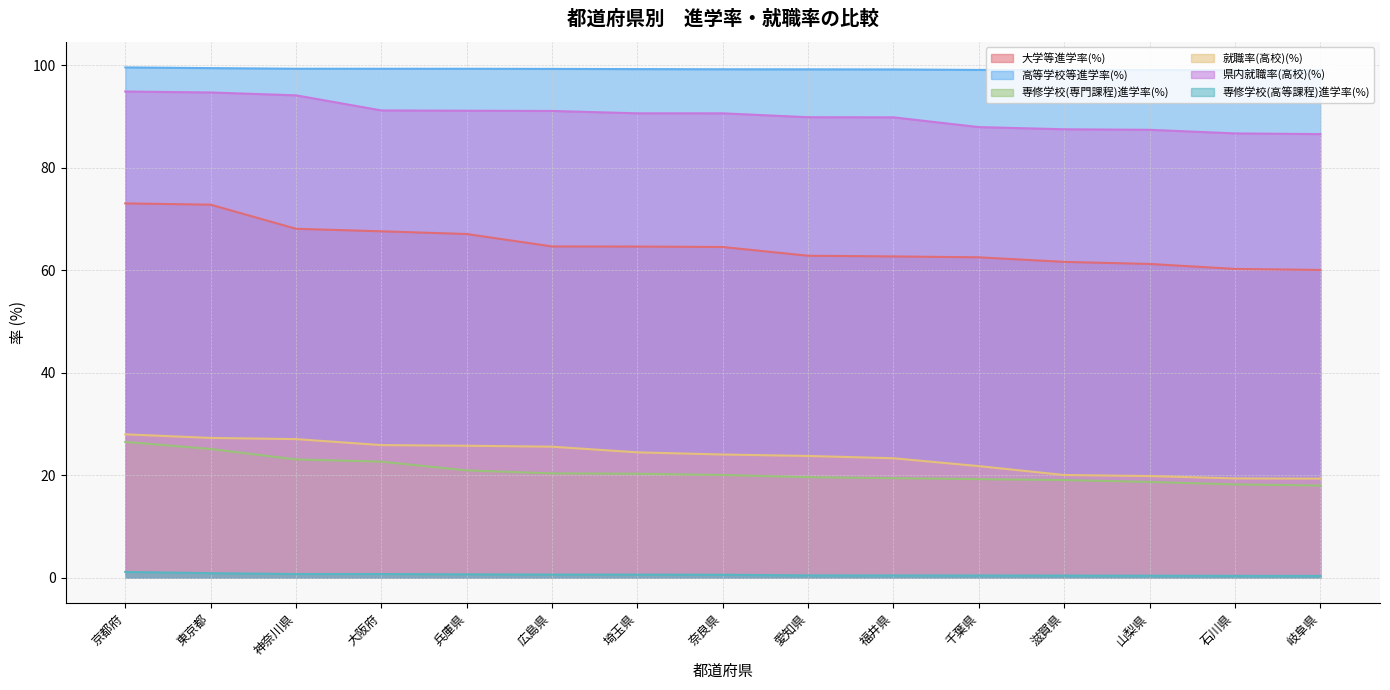

What is the difference between the maximum and minimum values in the 専修学校(専門課程)進学率(%) series?

8.5